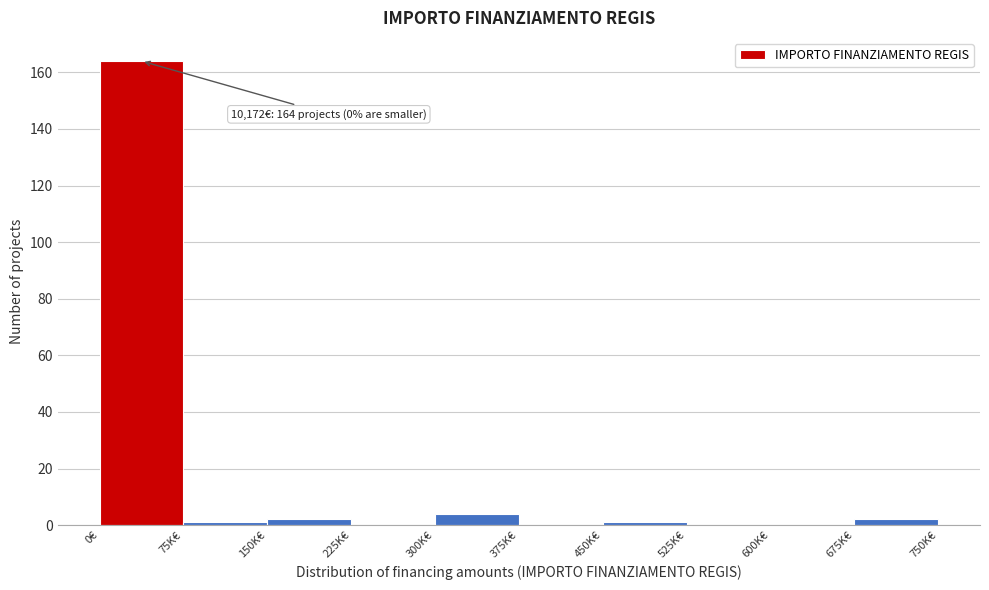

Reading right to left, extract all data points from this chart.

675K€=2	600K€=0	525K€=0	450K€=1	375K€=0	300K€=4	225K€=0	150K€=2	75K€=1	0€=164